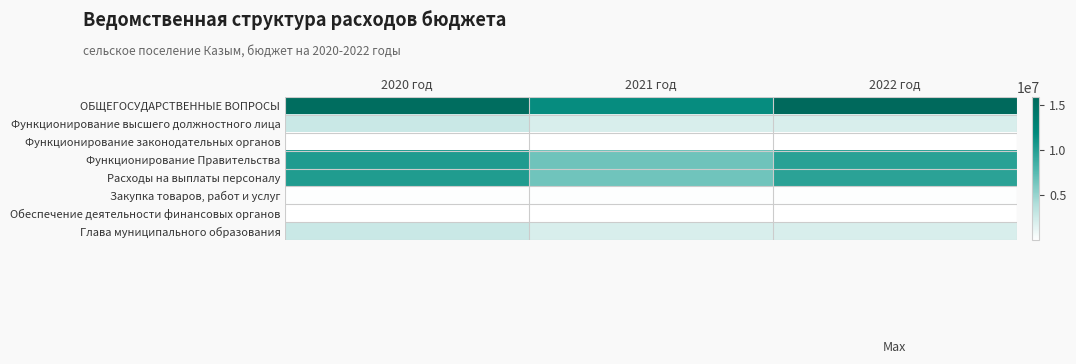

Reading right to left, what are all the values shown in this chart?

ОБЩЕГОСУДАРСТВЕННЫЕ ВОПРОСЫ: 2022 год=15903700.0	2021 год=11560590.0	2020 год=15358585.9
Функционирование высшего должностного лица: 2022 год=2018200.0	2021 год=2018200.0	2020 год=2768977.9
Функционирование законодательных органов: 2022 год=10000.0	2021 год=10000.0	2020 год=10000.0
Функционирование Правительства: 2022 год=9786700.0	2021 год=6640590.0	2020 год=10269380.7
Расходы на выплаты персоналу: 2022 год=9687000.0	2021 год=6540890.0	2020 год=10198570.5
Закупка товаров, работ и услуг: 2022 год=99700.0	2021 год=99700.0	2020 год=70810.2
Обеспечение деятельности финансовых органов: 2022 год=3900.0	2021 год=3900.0	2020 год=3900.0
Глава муниципального образования: 2022 год=2018200.0	2021 год=2018200.0	2020 год=2768977.9